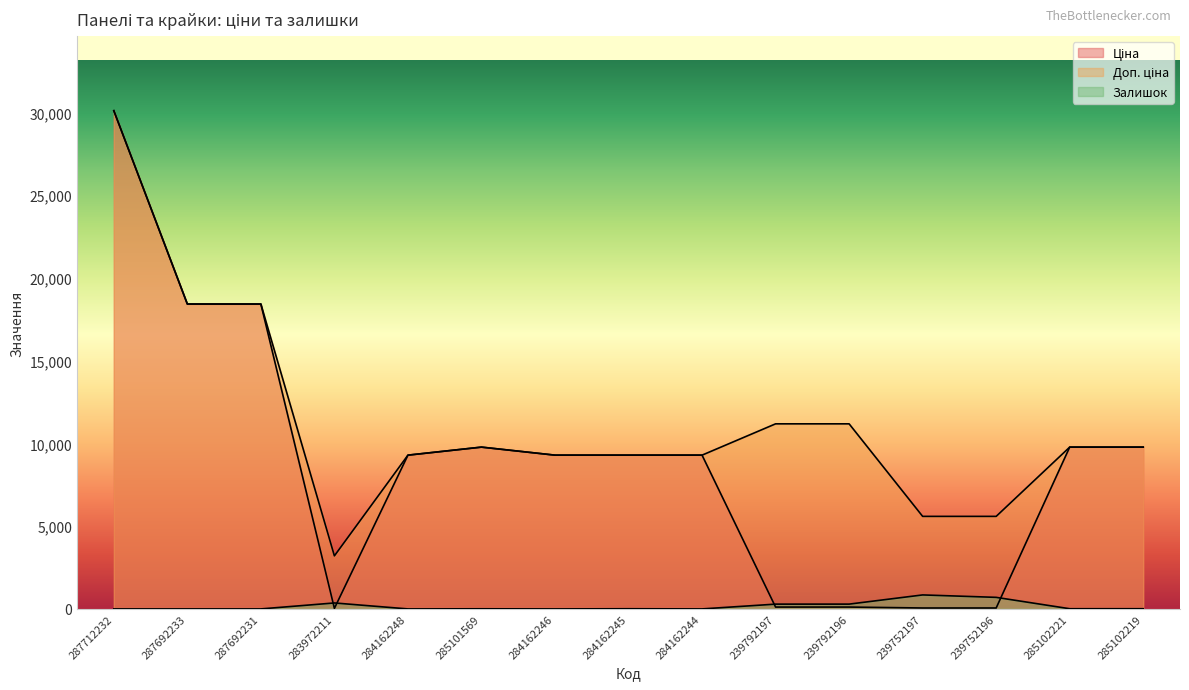

At which label is Ціна closest to 15067?

287692233